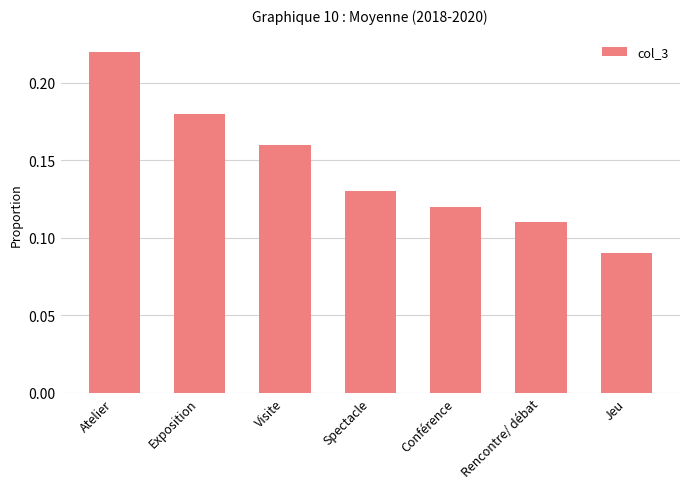

List the labels in order of value, largest first.

Atelier, Exposition, Visite, Spectacle, Conférence, Rencontre/ débat, Jeu